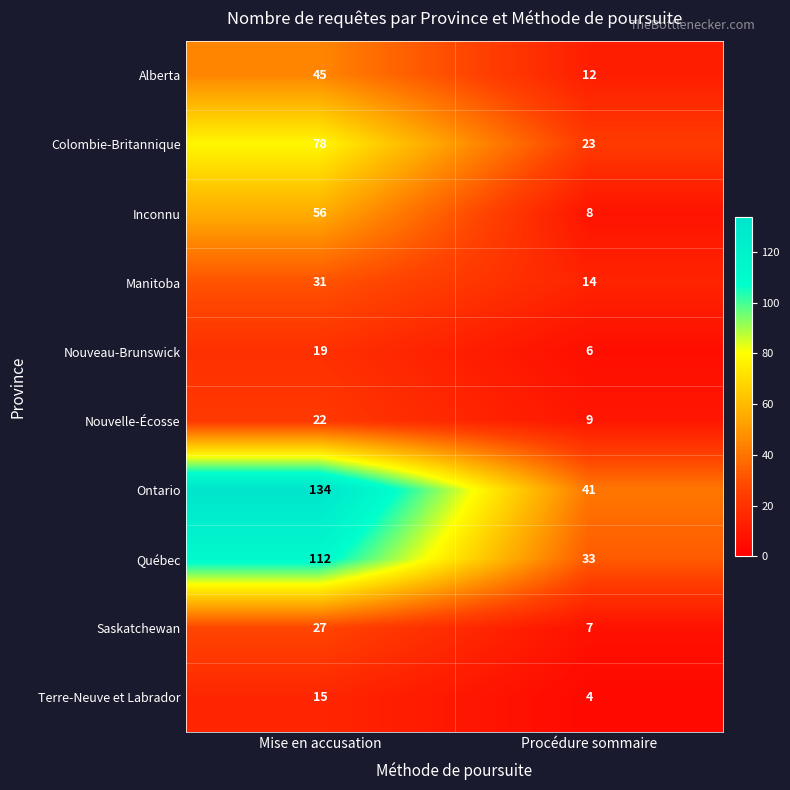

Is the value of Manitoba at Procédure sommaire greater than the value of Colombie-Britannique at Mise en accusation?

No